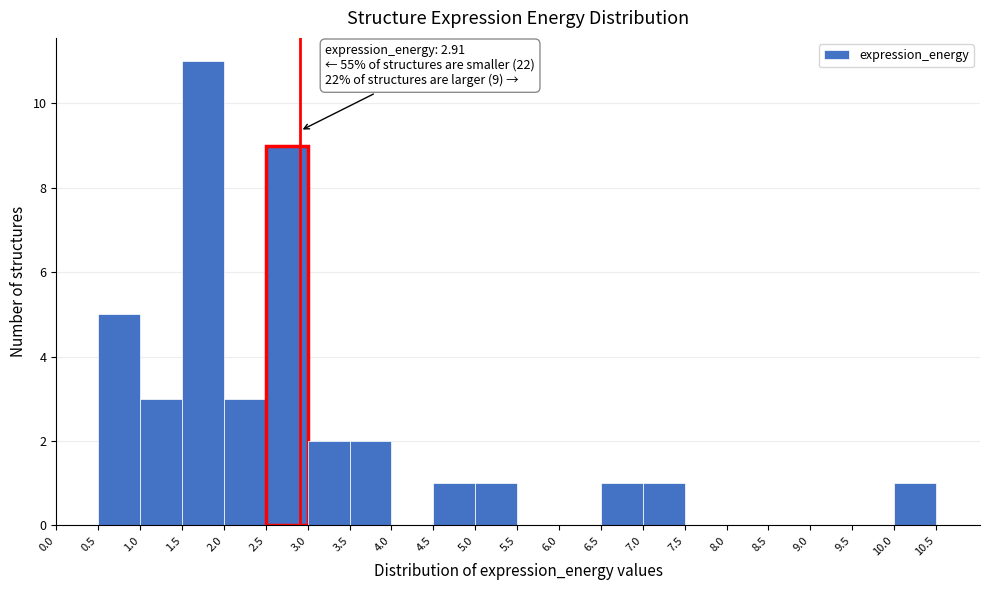

Over which range of the x-axis is the bar tallest?

1.5 to 2.0